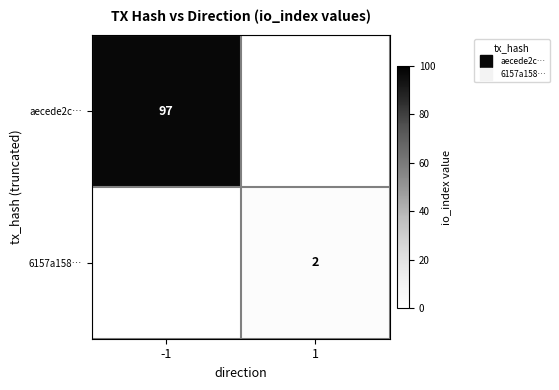

How many values in aecede2c… are above zero?

1